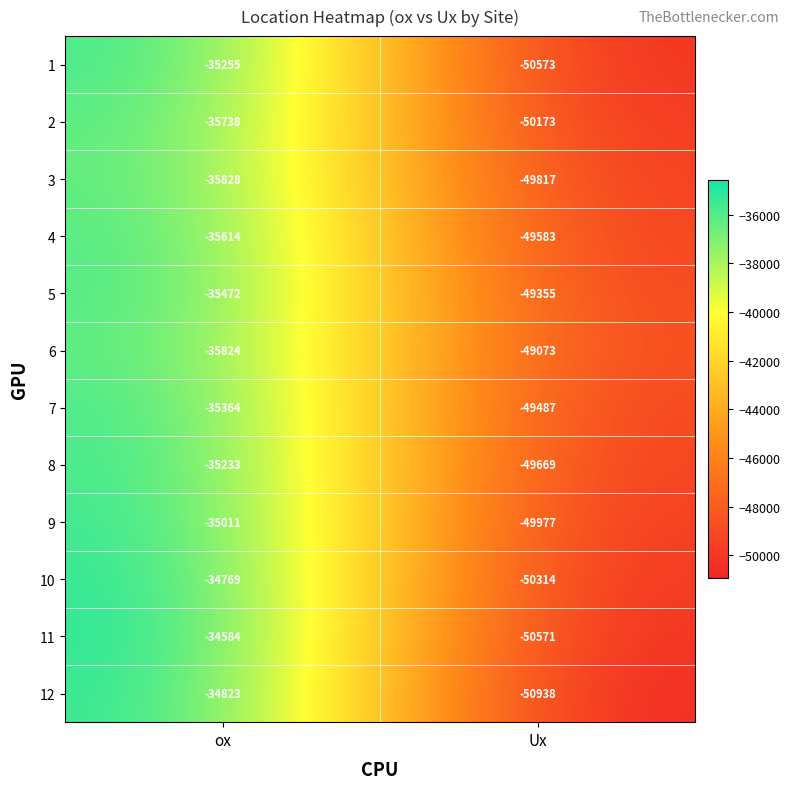

Which series has the largest total across all categories?

5